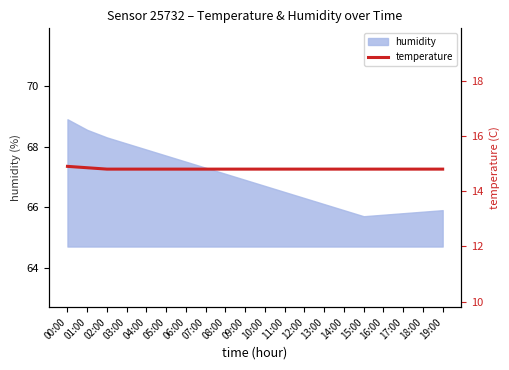

True or false: humidity has a value of 101.3 at 18:00.

False